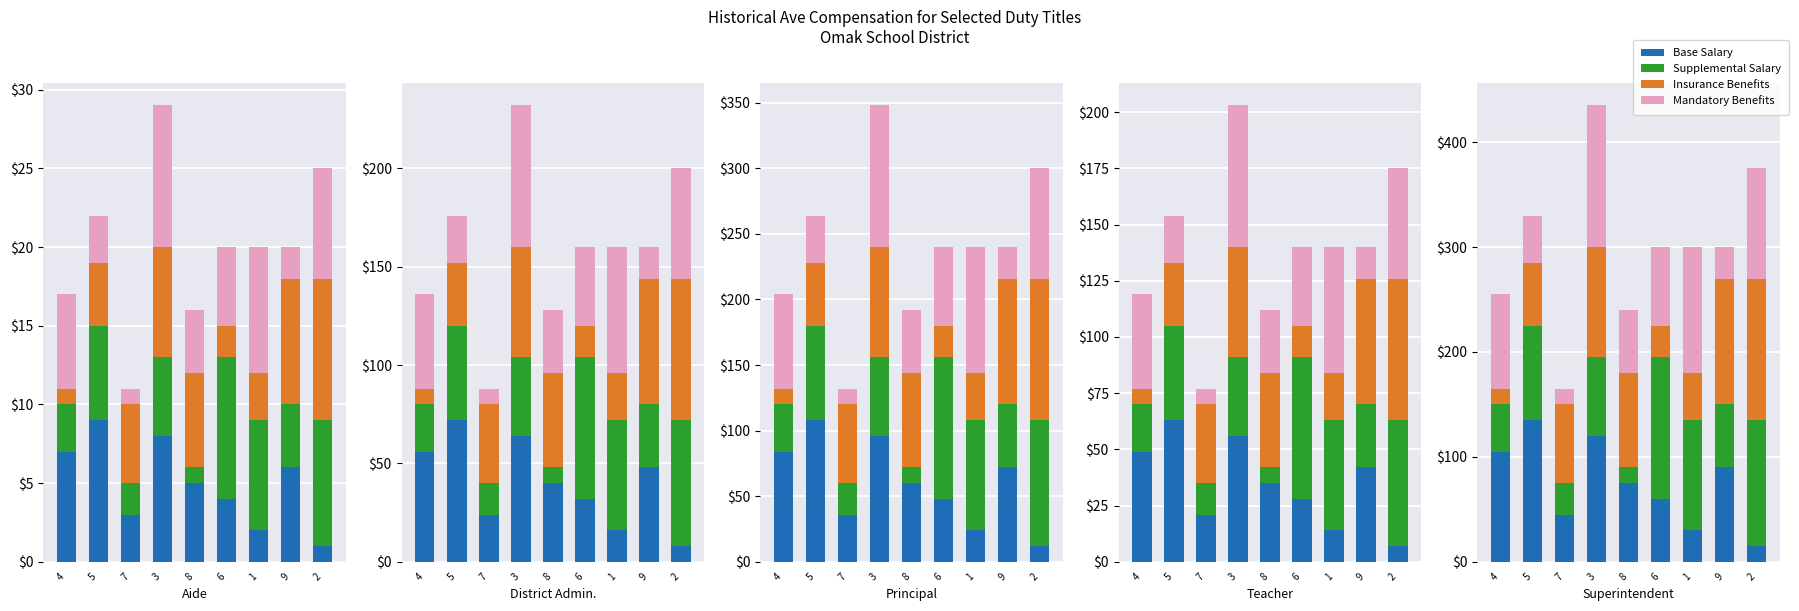

What is the average value of the Mandatory Benefits series?

75